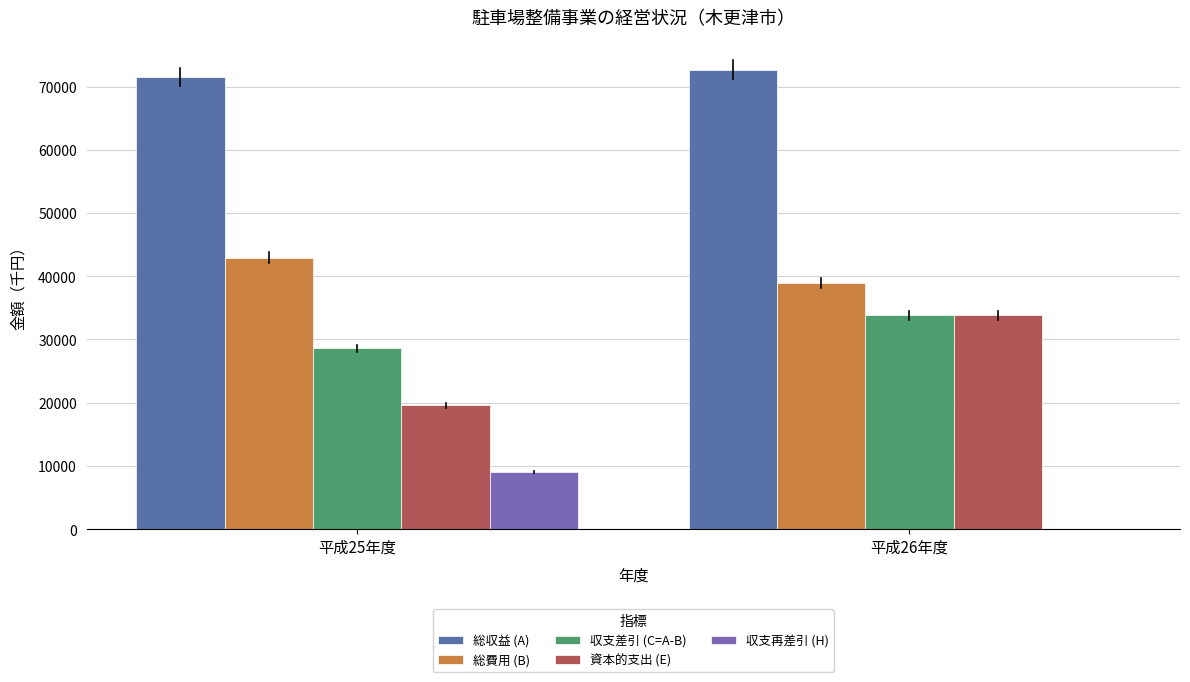

The 収支差引 (C=A-B) series shows 13532 at 平成26年度. True or false?

False